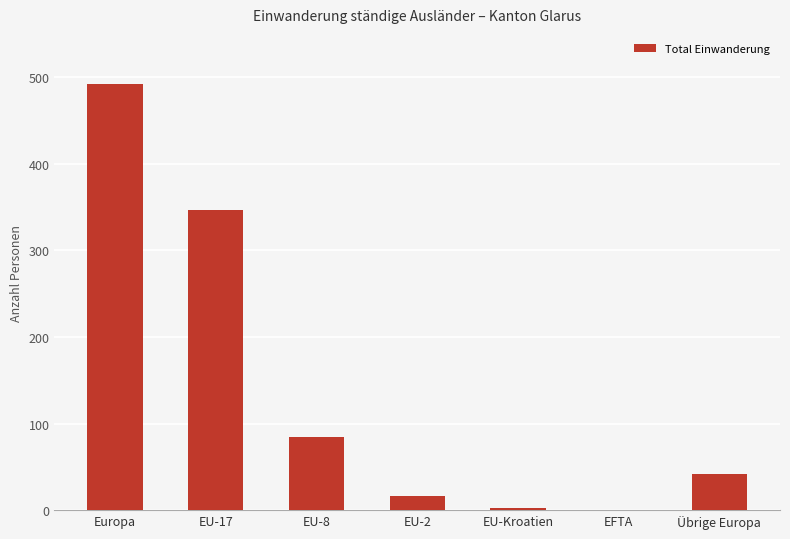

Where does the data first go above 42?

Europa